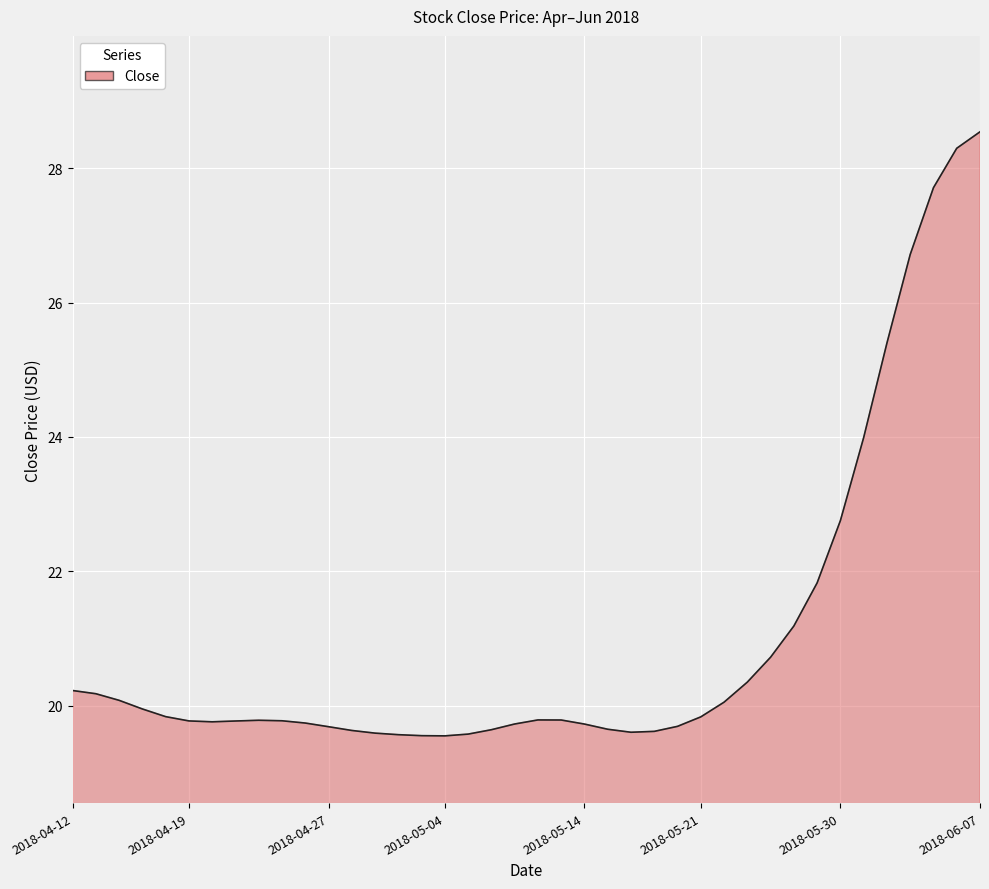

What is the greatest value displayed?

28.5